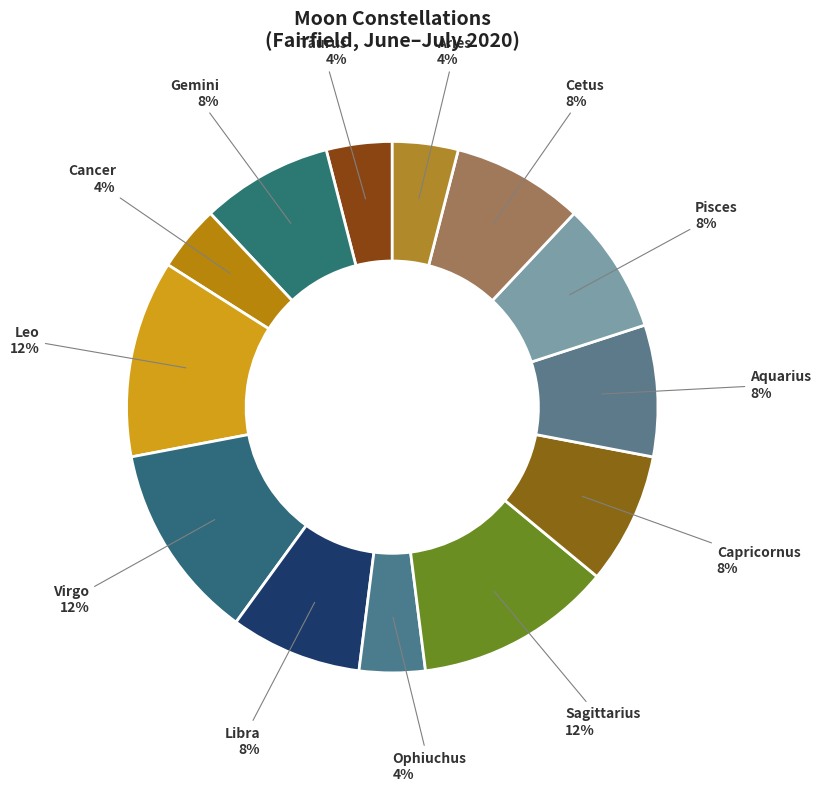

Combined, do Ophiuchus and Leo account for over 50%?

No